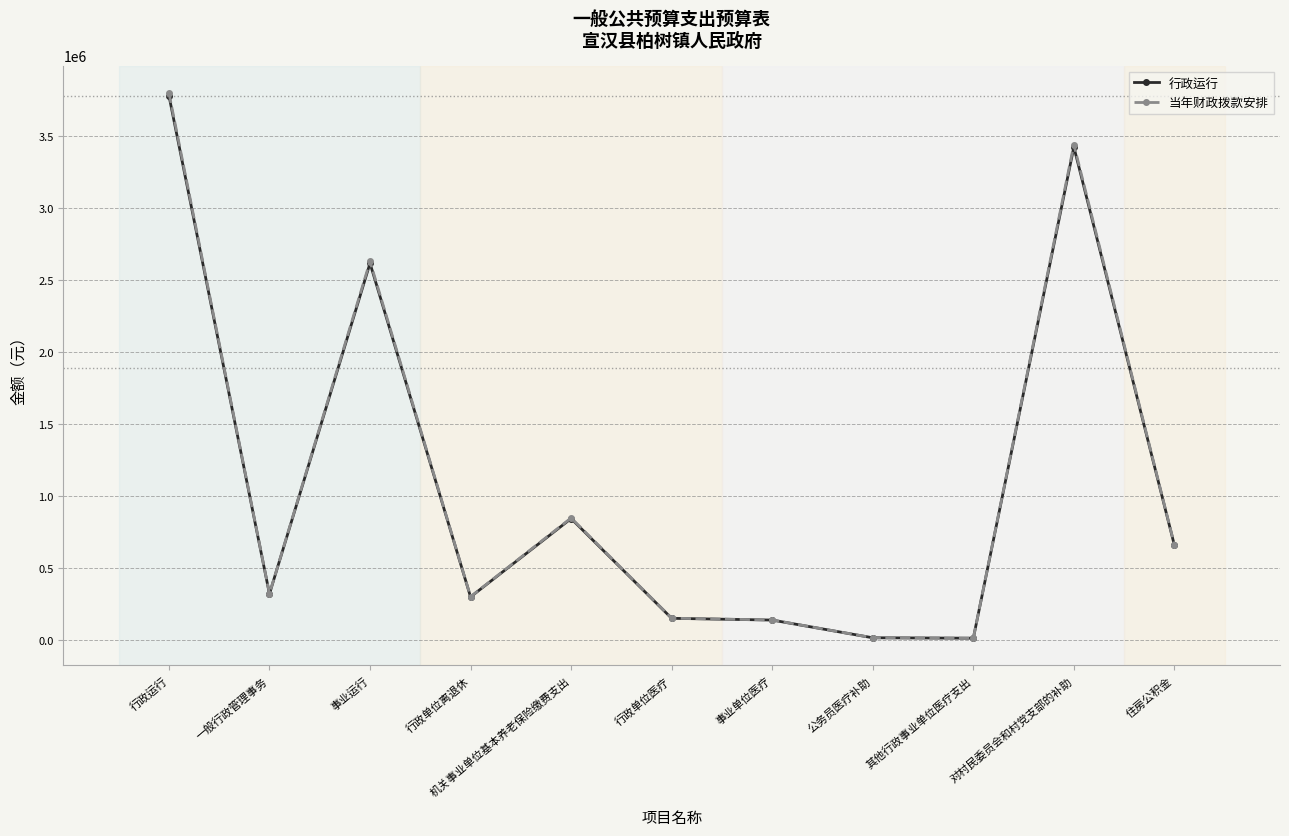

Does the chart display data point markers on the line(s)?

Yes